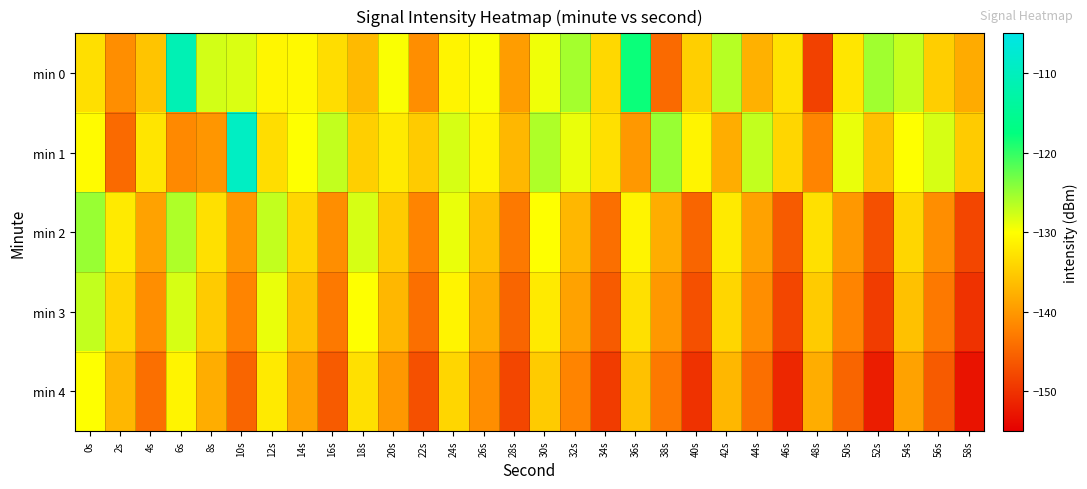

At which category is the sum across all series the highest?

6s